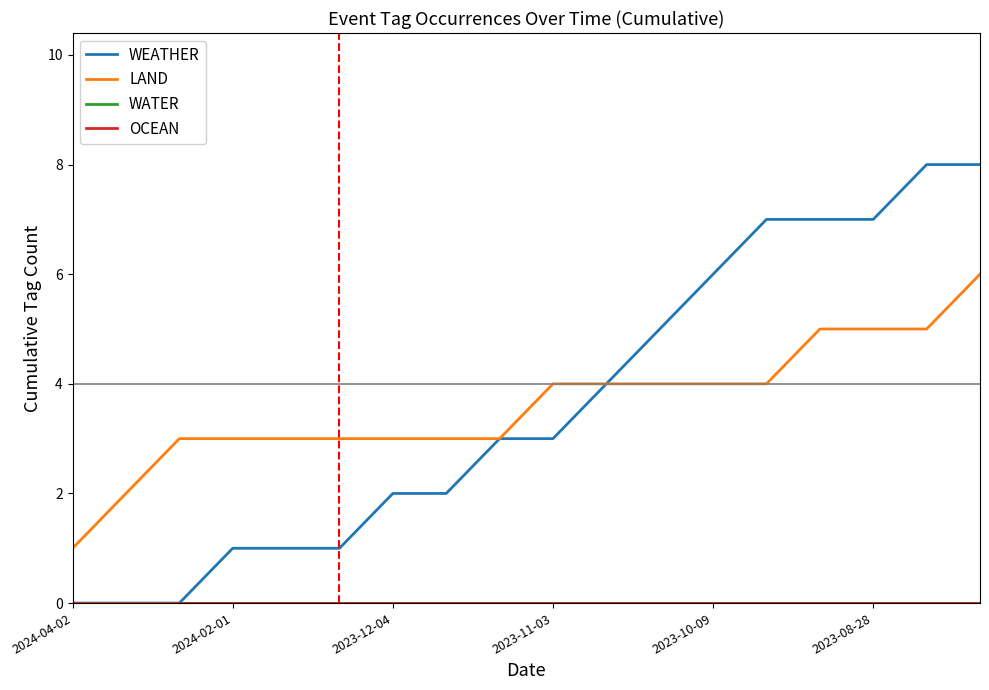

Is this an area chart (filled region under the line)?

No